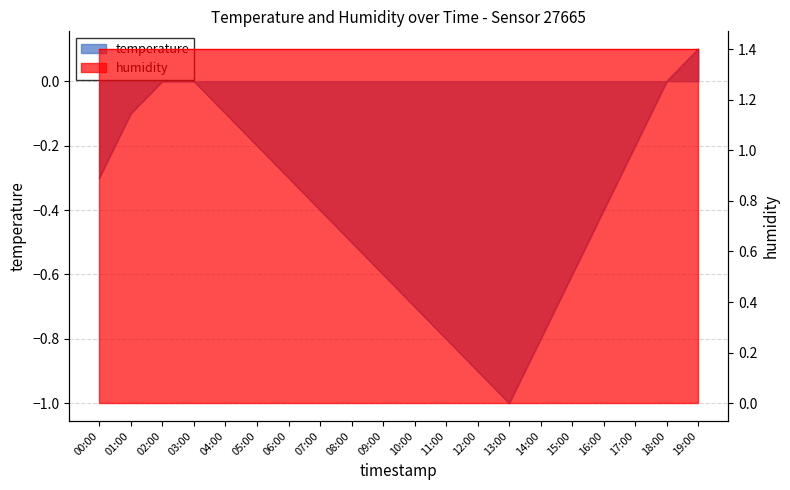

Is it true that the value at 15:00 is -1.1?

False